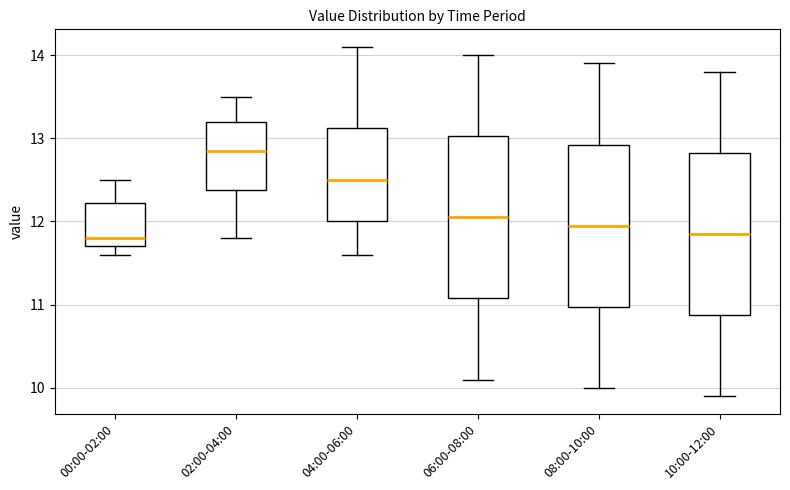

Where does the lower whisker of the box for 02:00-04:00 end on the y-axis? The values are not printed on the chart, so give them approximately, as read against the axis.

11.8